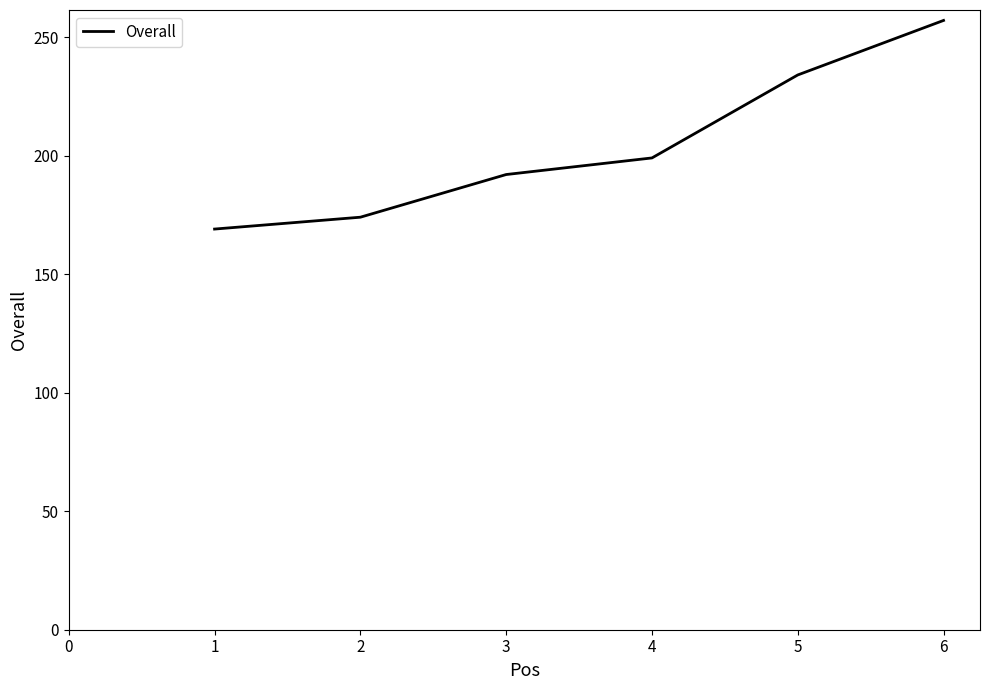

Between 1 and 3, which is larger?

3